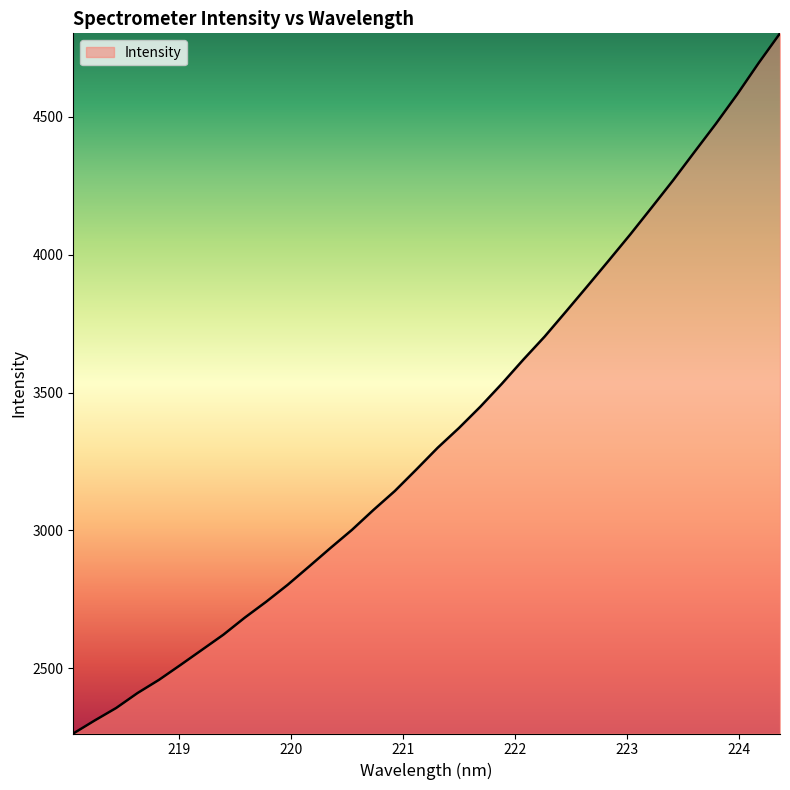

What is the maximum value shown in the chart?

4803.3